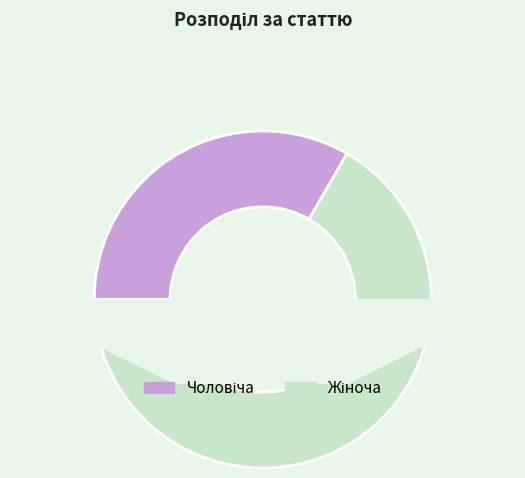

The Чоловіча slice represents 33% of the pie. True or false?

True